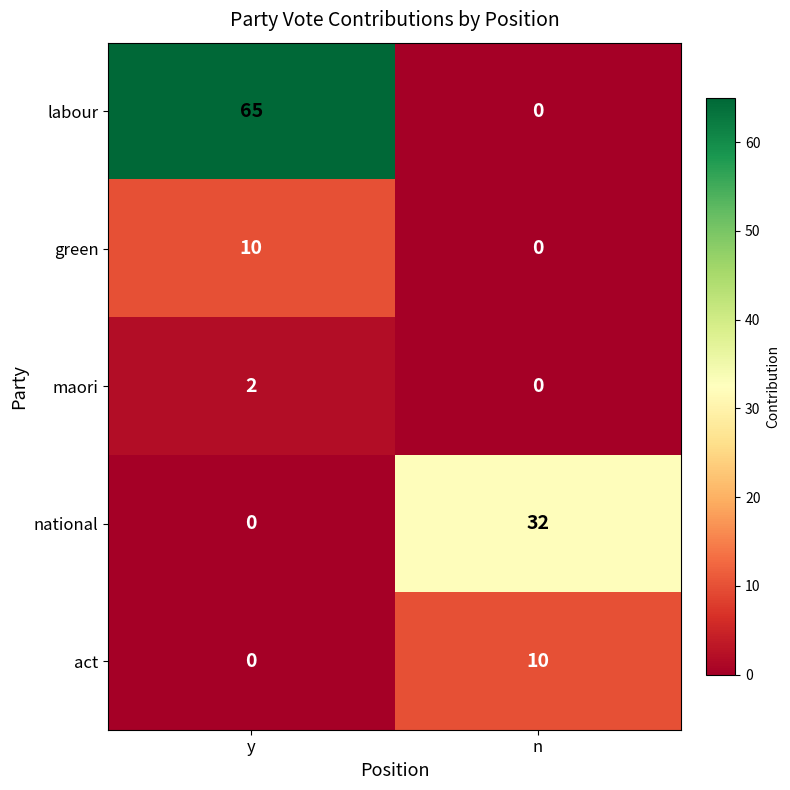

What is the greatest value displayed?

65